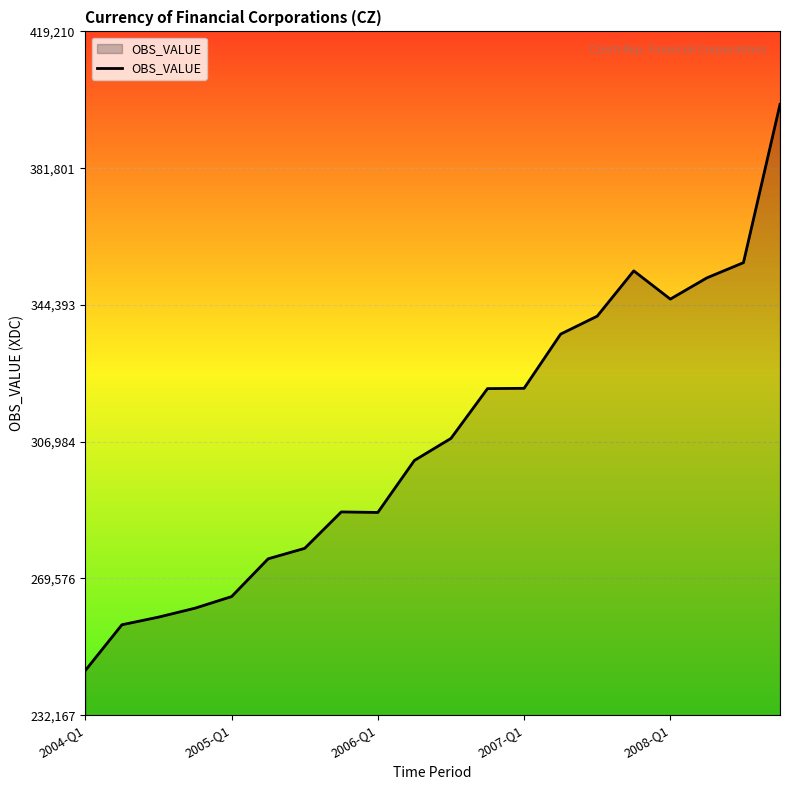

What is the difference between the maximum and minimum values?

154861